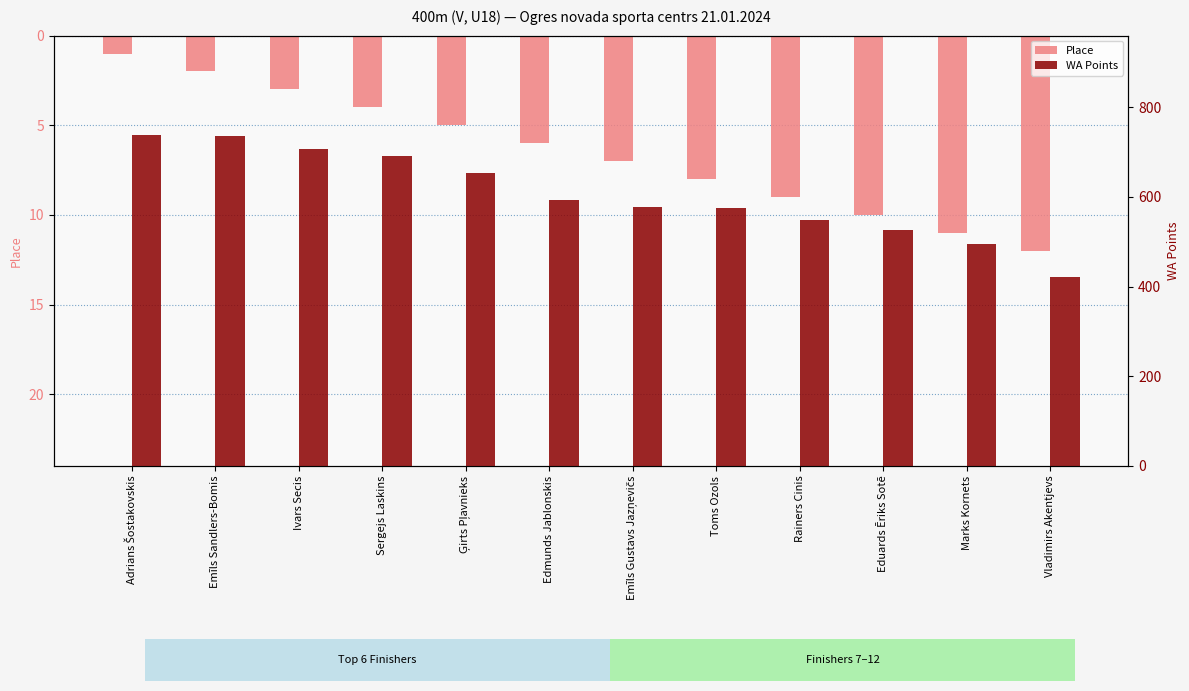

What is the sum of the WA Points values at Vladimirs Akentjevs and Adrians Šostakovskis?

1159